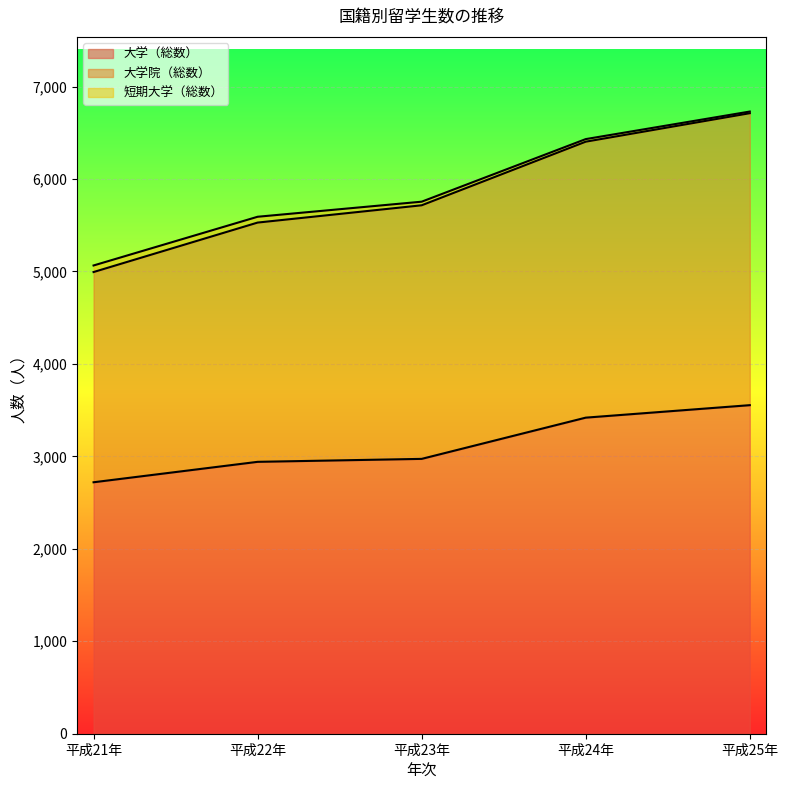

What is the maximum value for 大学（総数）?

3554